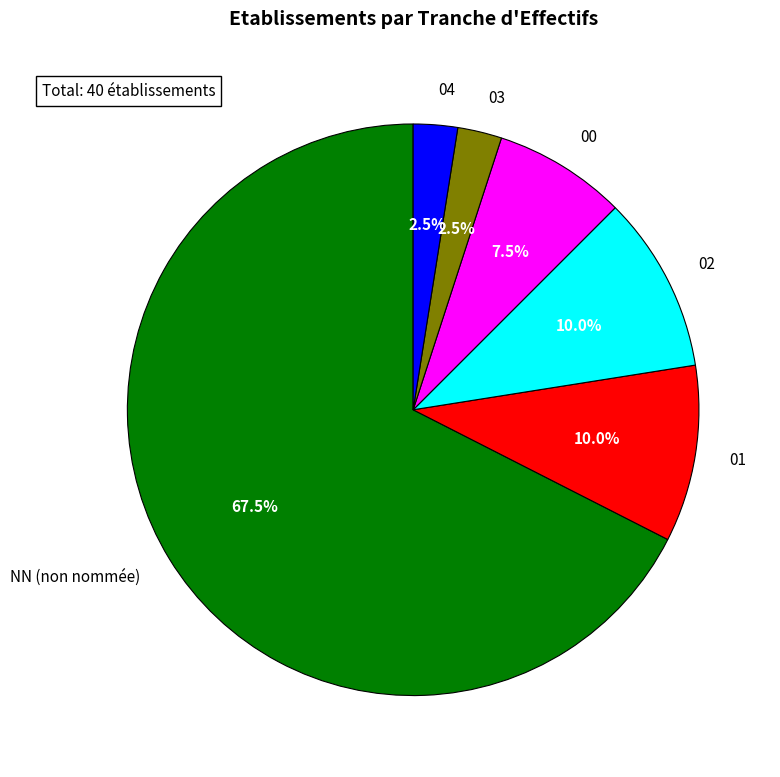

Is it true that 02 is 25% of the pie?

False